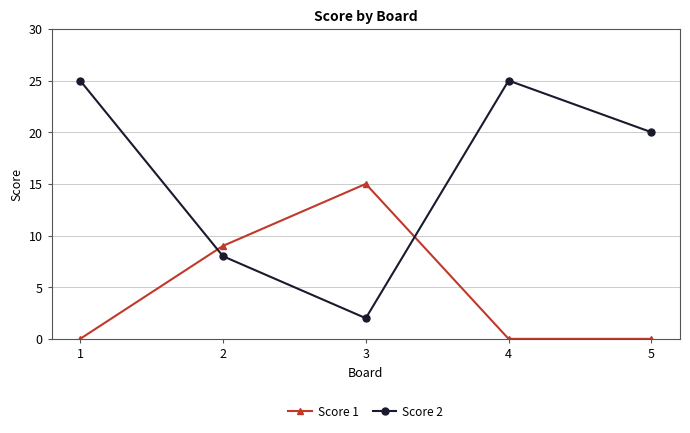

Reading right to left, transcribe all the data shown in this chart.

Score 1: 0	0	15	9	0
Score 2: 20	25	2	8	25